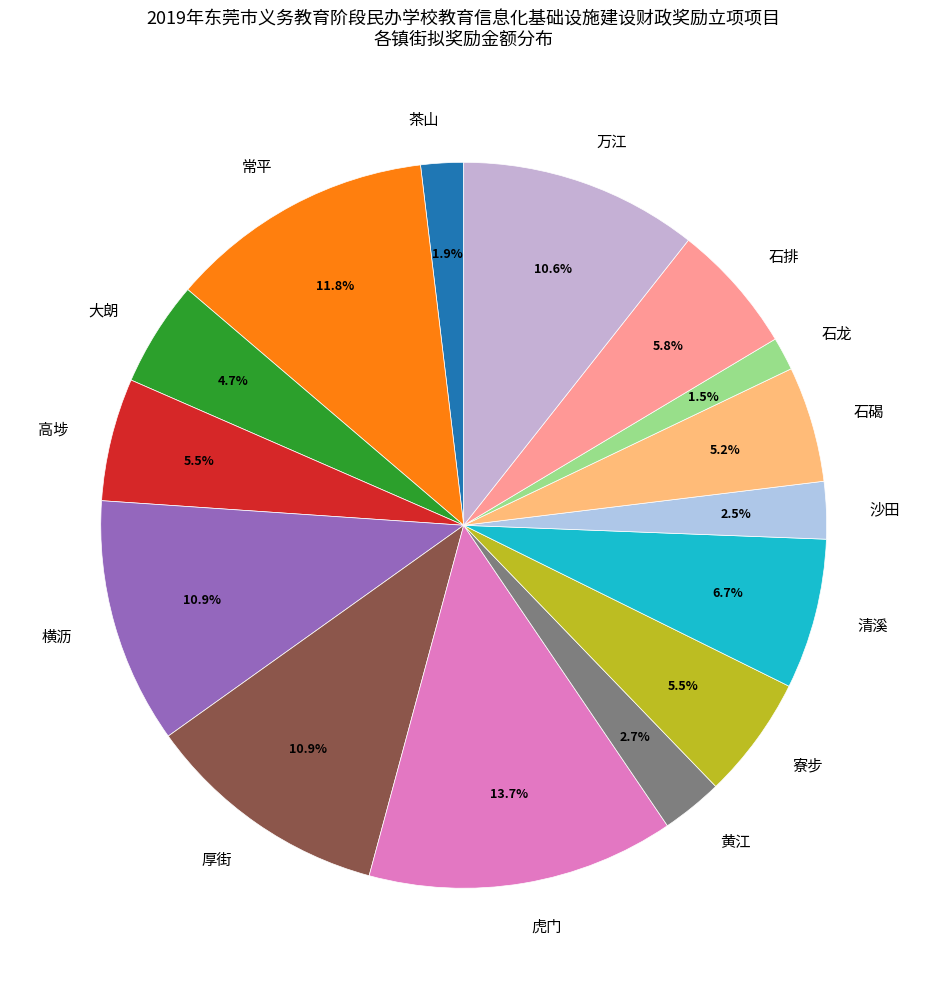

To the nearest percent, what is the difference between the largest and smallest slice percentages?

12%